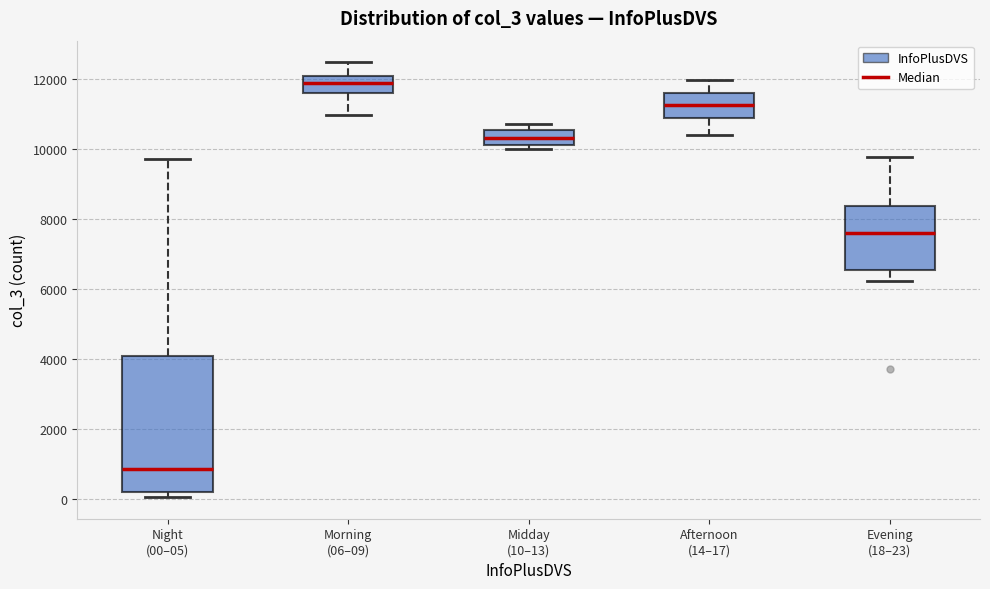

Which box's median line is the lowest?

Night (00–05)